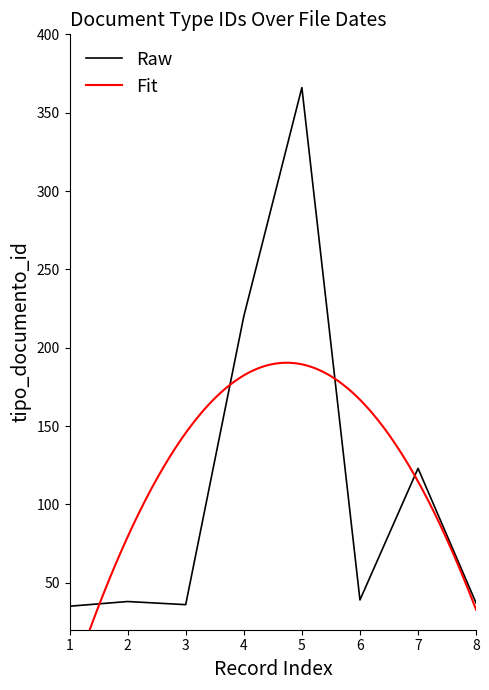

The value of Raw at 6 is 39. True or false?

True